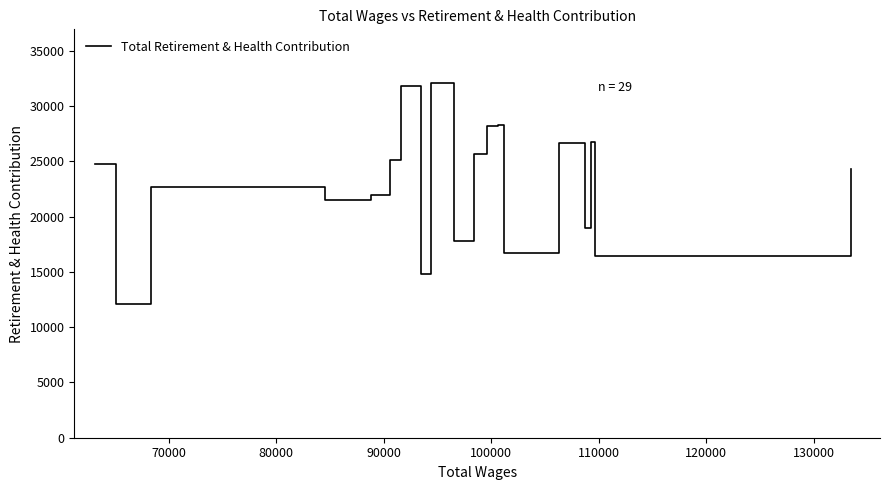

What is the greatest value displayed?

32138